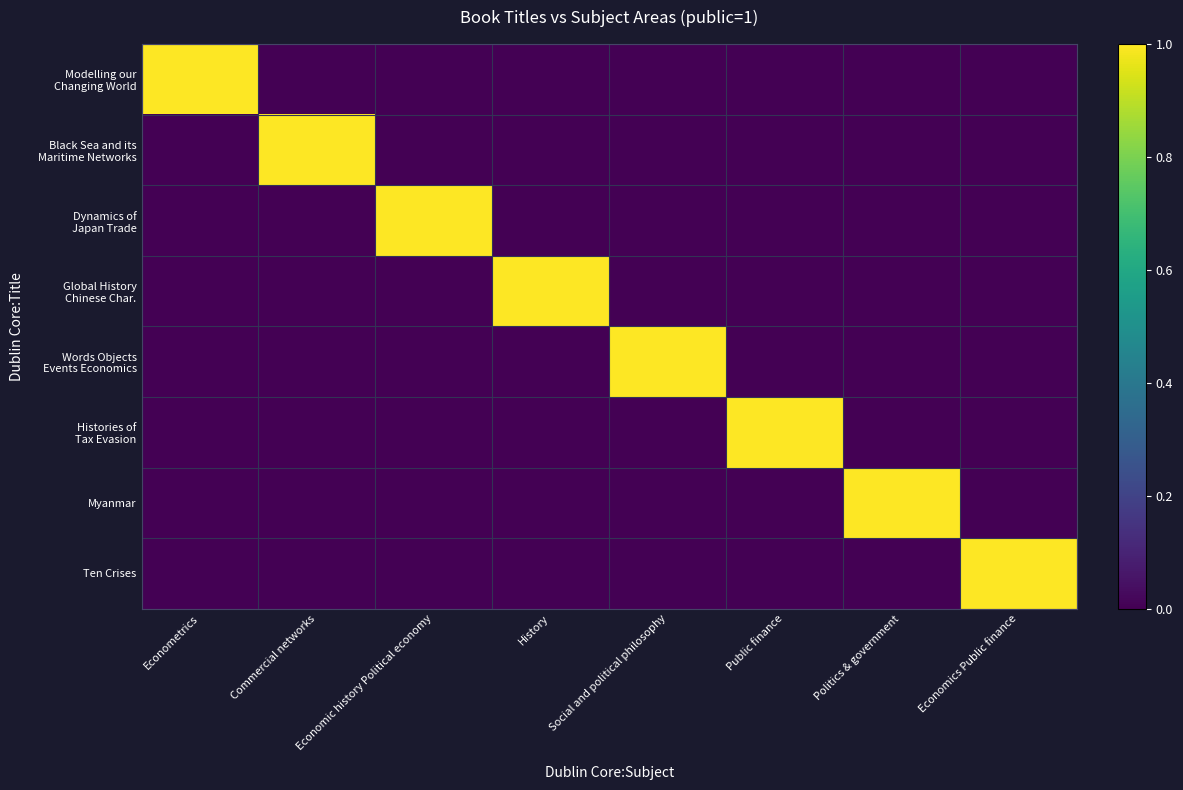

Which has a higher value, Economics Public finance or History?

Economics Public finance